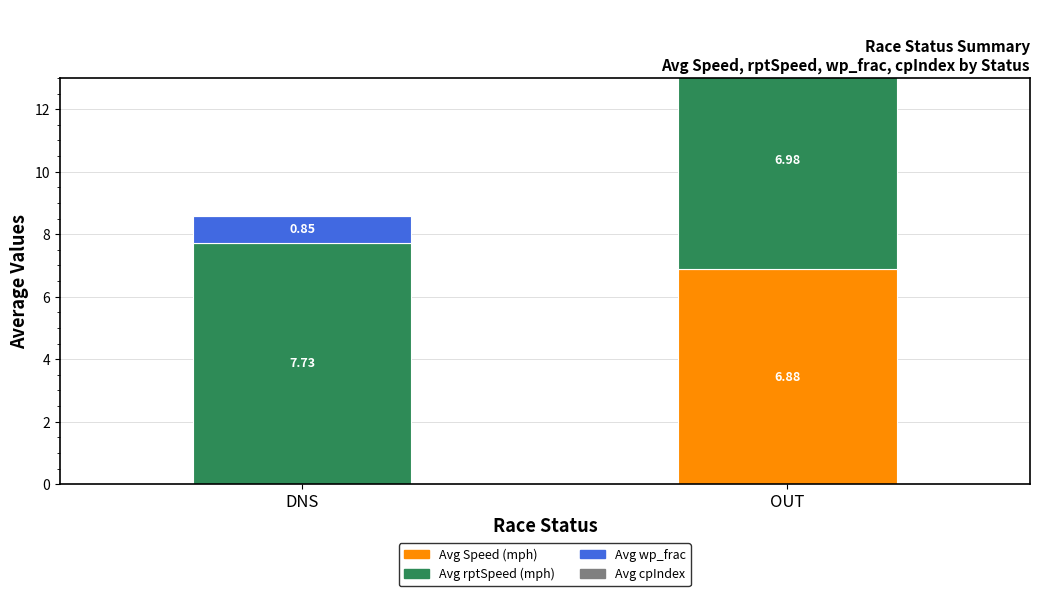

At which label does Avg Speed (mph) reach its peak?

OUT